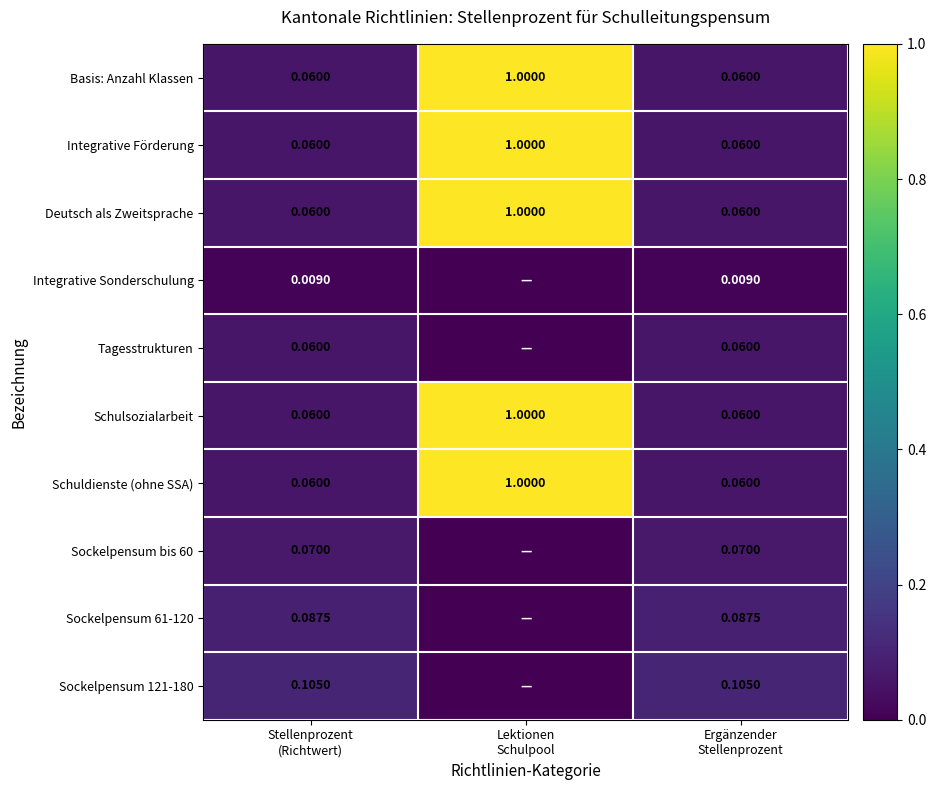

Rank the categories by Tagesstrukturen value from lowest to highest.

Lektionen Schulpool, Stellenprozent (Richtwert), Ergänzender Stellenprozent